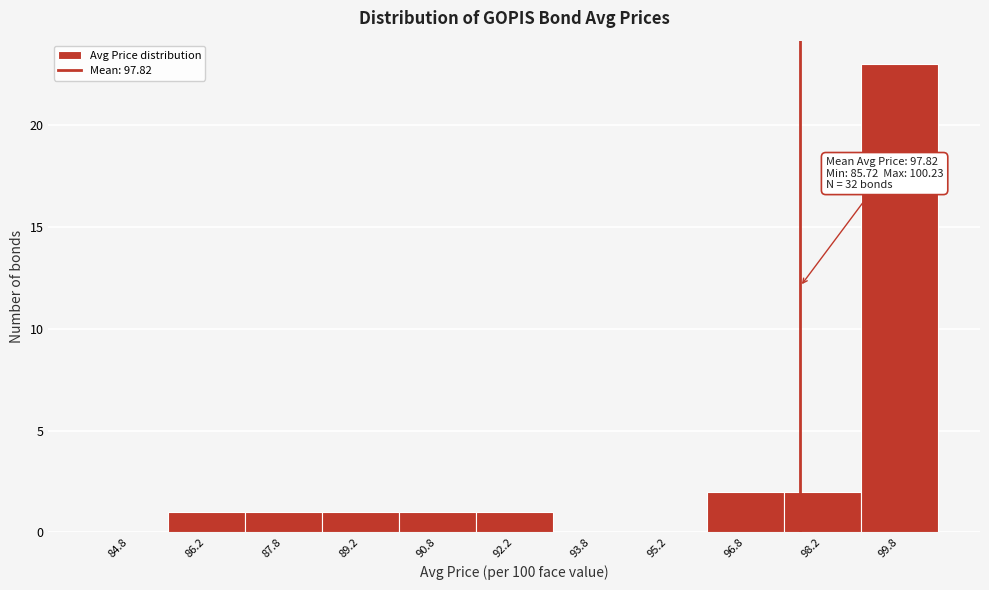

Over which range of the x-axis is the bar tallest?

99.0 to 100.5